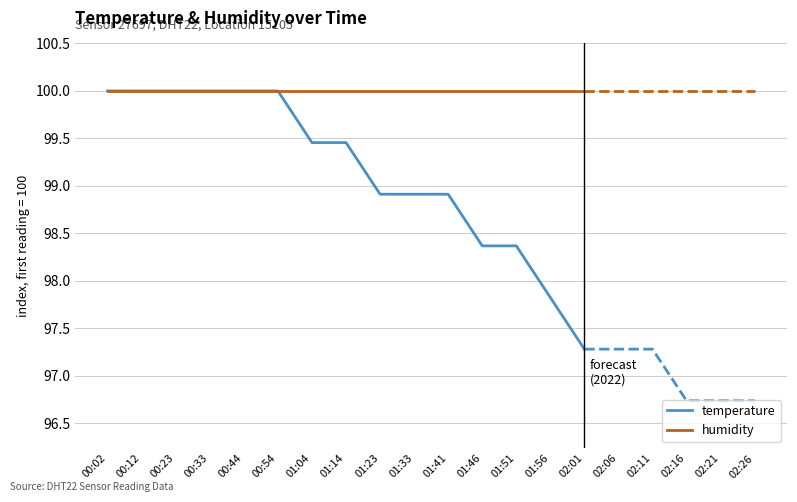

What is the label of the 11th point from the right?

00:44